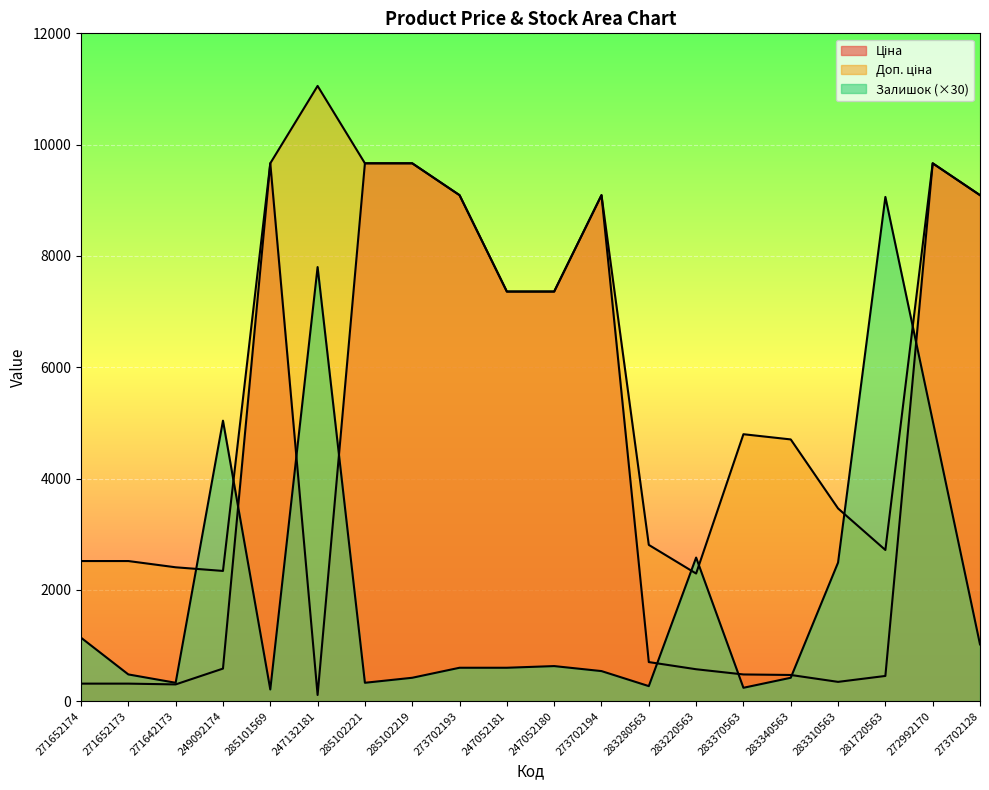

How many values in the Ціна series are below 701?

10